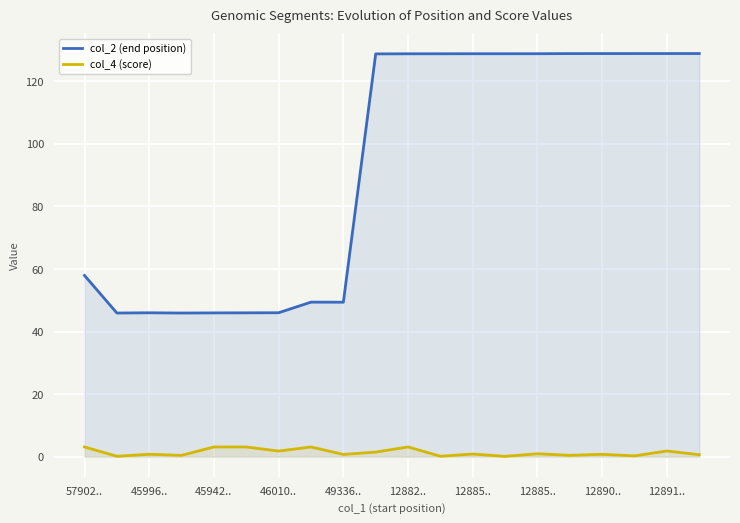

True or false: col_2 (end position) has a value of 128.9 at 17.

True